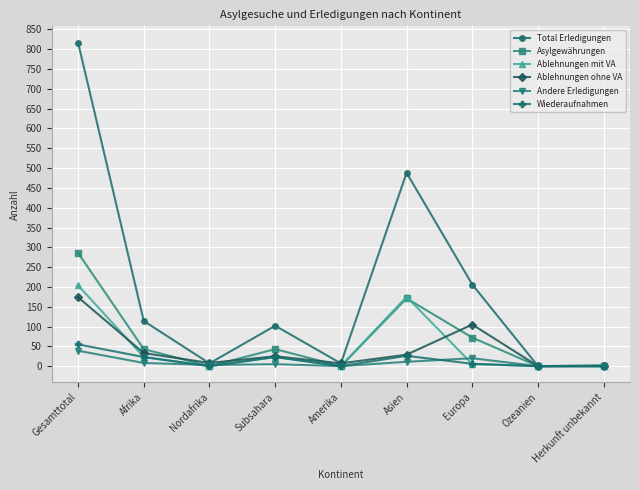

Which series has the largest total across all categories?

Total Erledigungen